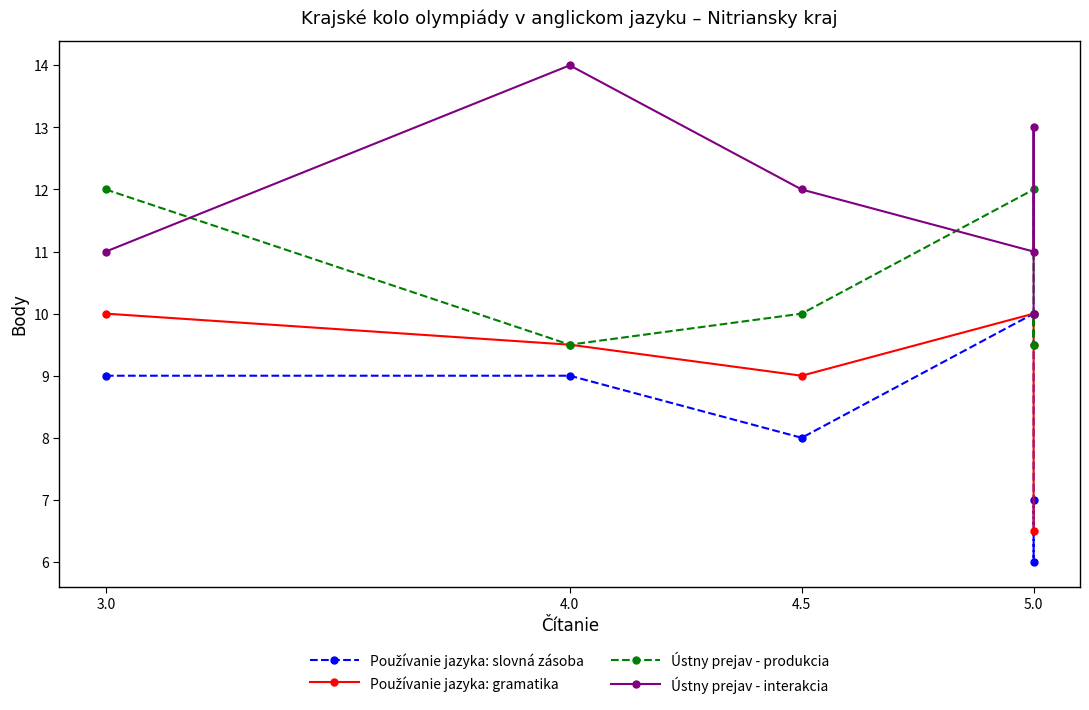

Reading left to right, list all the values displayed in this chart.

Používanie jazyka: slovná zásoba: 9.0	9.0	8.0	10.0	6.0	7.0
Používanie jazyka: gramatika: 10.0	9.5	9.0	10.0	9.5	6.5
Ústny prejav - produkcia: 12.0	9.5	10.0	12.0	9.5	10.0
Ústny prejav - interakcia: 11.0	14.0	12.0	11.0	13.0	10.0